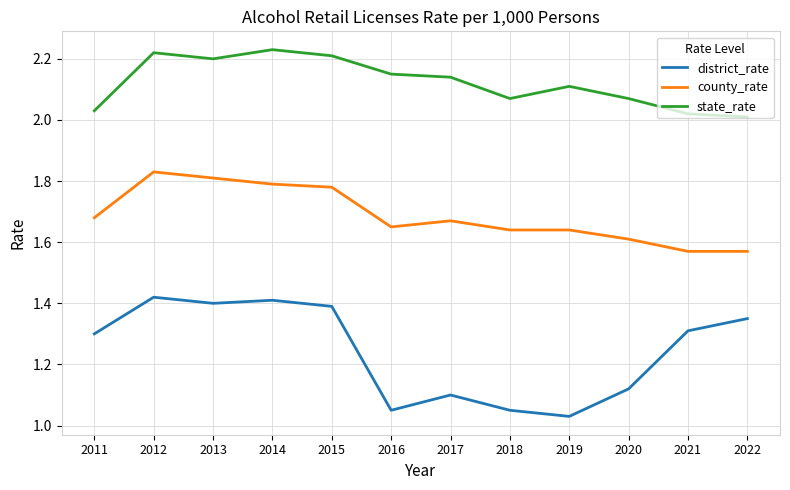

The value of state_rate at 2015 is 2.2. True or false?

True